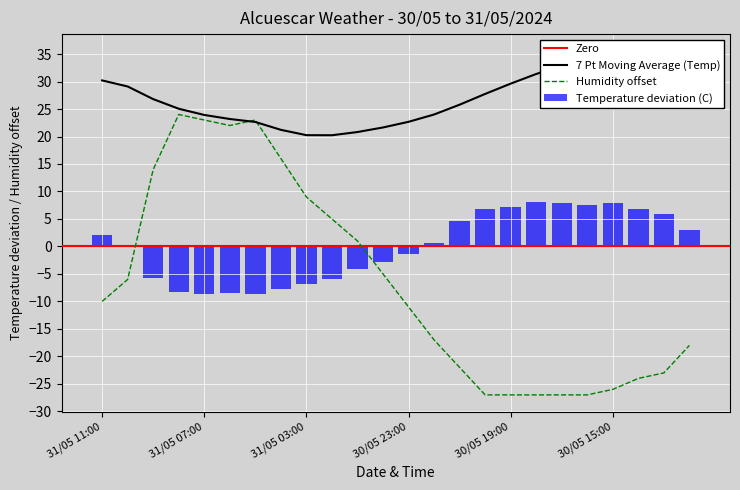

How many data points in Temperature (C) are above 0?

12